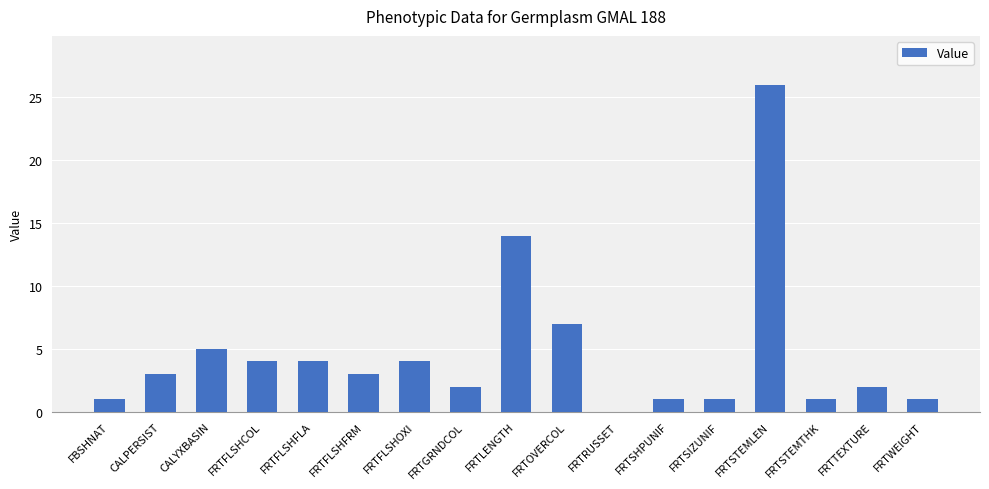

At which label is the value closest to 13?

FRTLENGTH